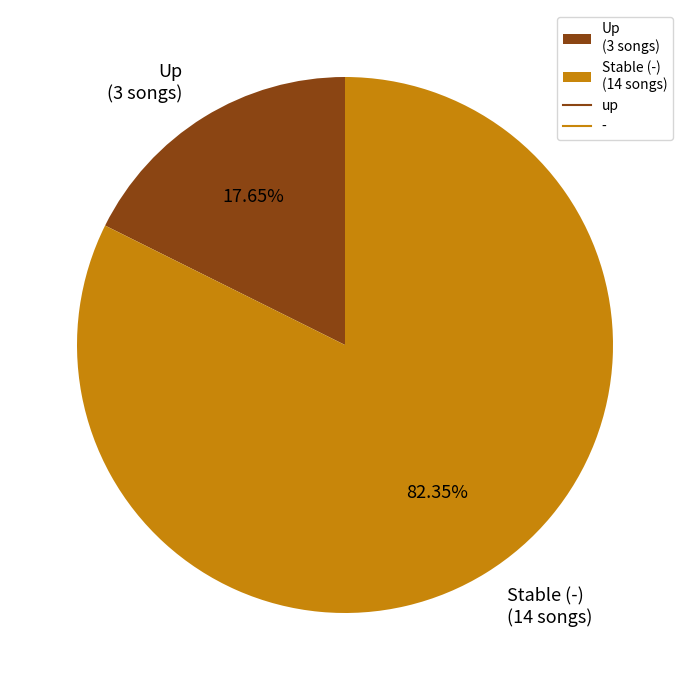

Which category accounts for the majority?

Stable (-) (14 songs)